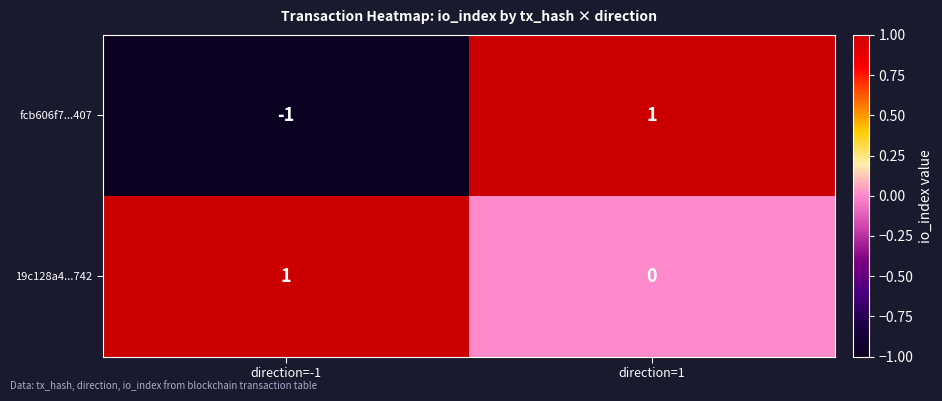

At which label is 19c128a4...742 closest to 0?

direction=1